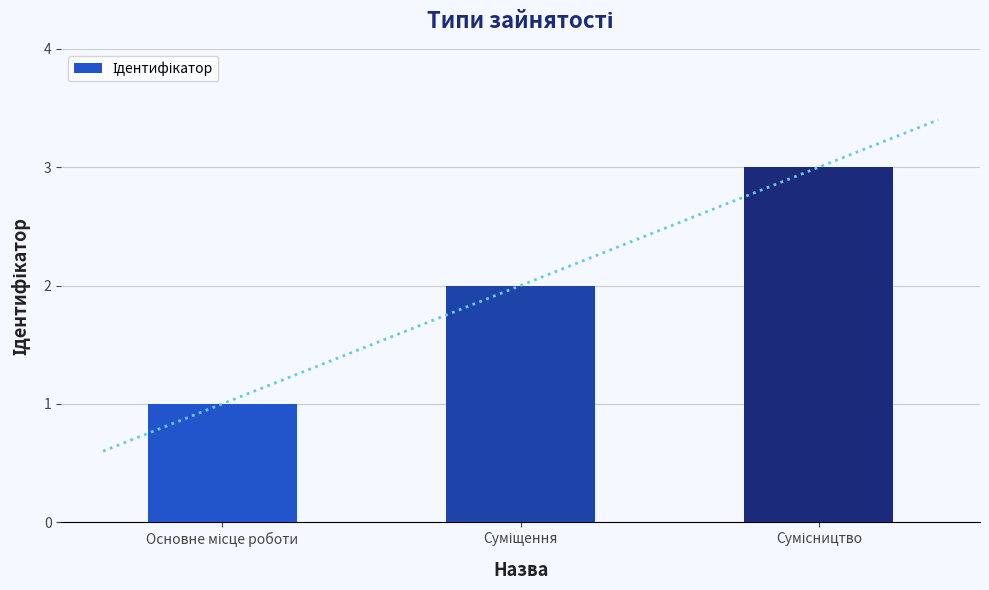

How many values are between 1 and 3?

3